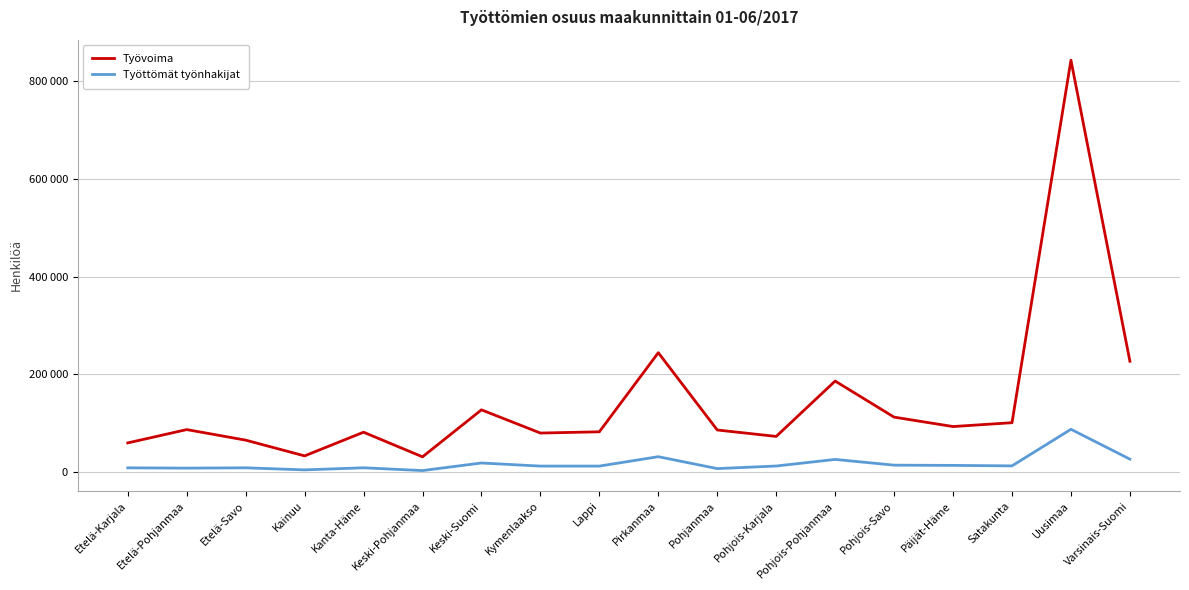

What are all the series names shown in the legend?

Työvoima, Työttömät työnhakijat